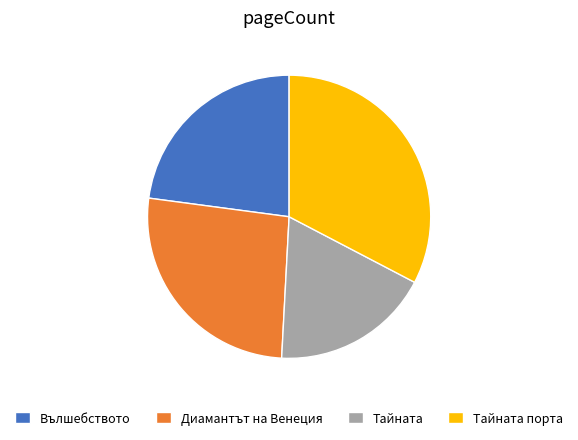

Rank the categories by value from highest to lowest.

Тайната порта, Диамантът на Венеция, Вълшебството, Тайната